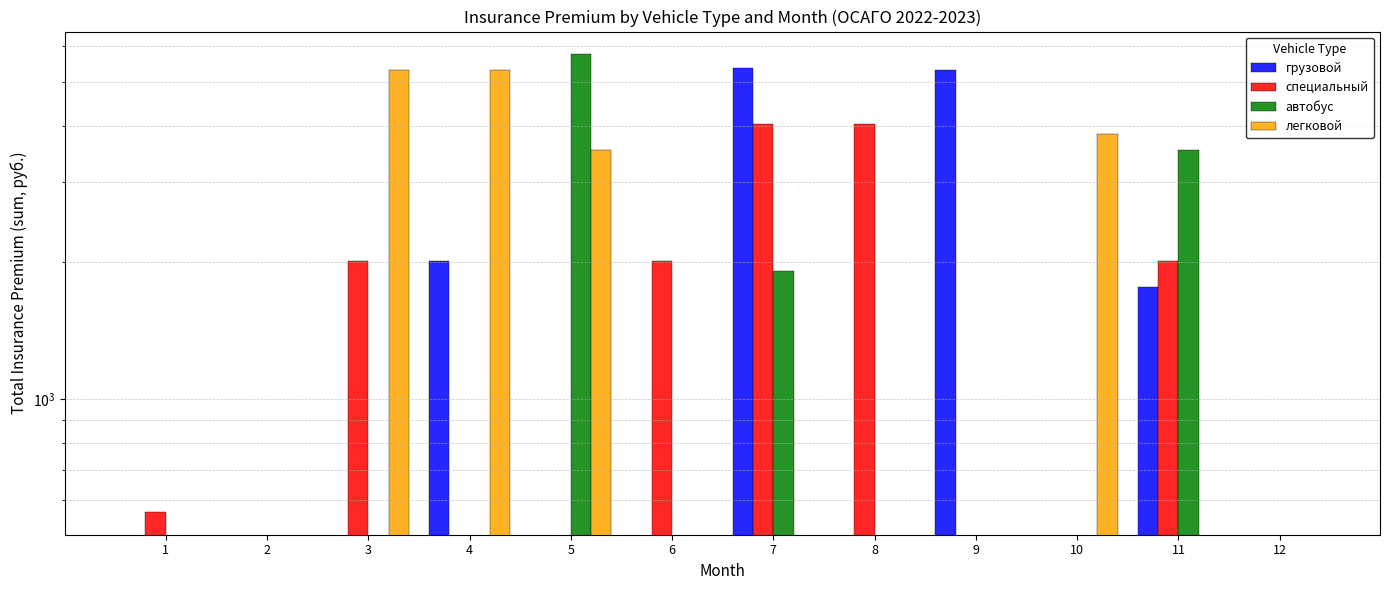

Is it true that грузовой equals 0.0 at 2?

True